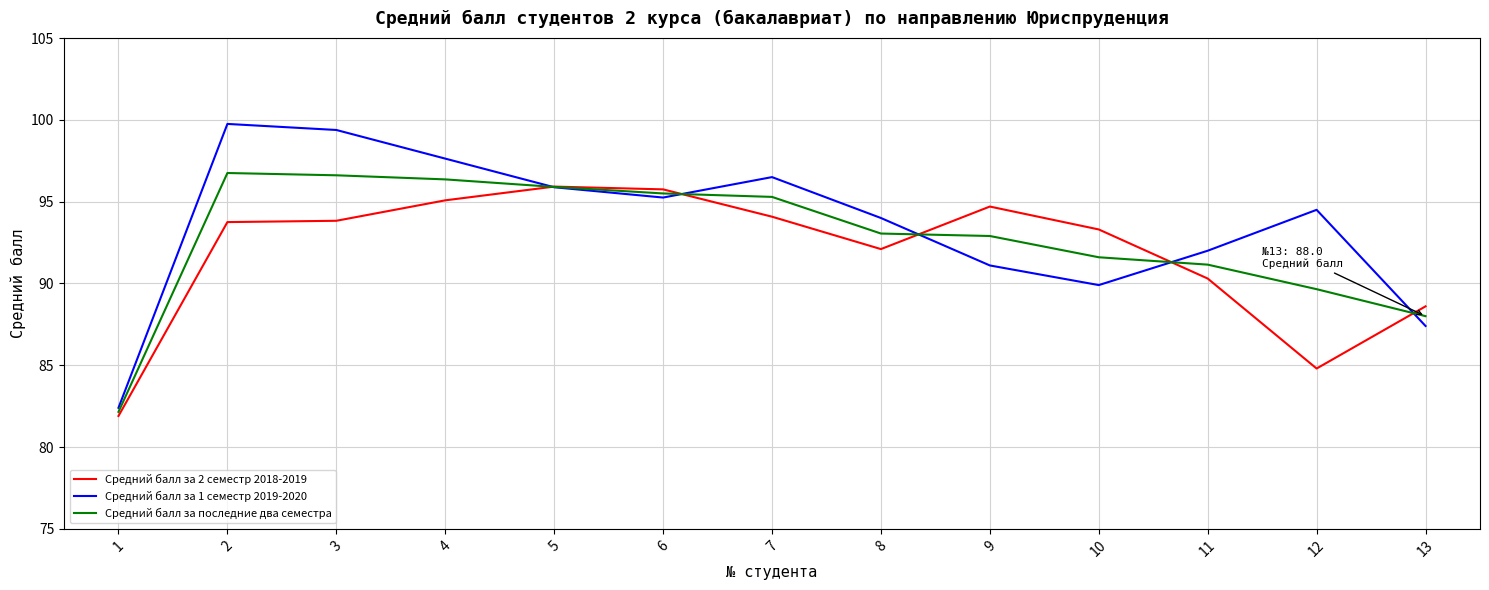

Is it true that Средний балл за 2 семестр 2018-2019 equals 84.8 at 12?

True